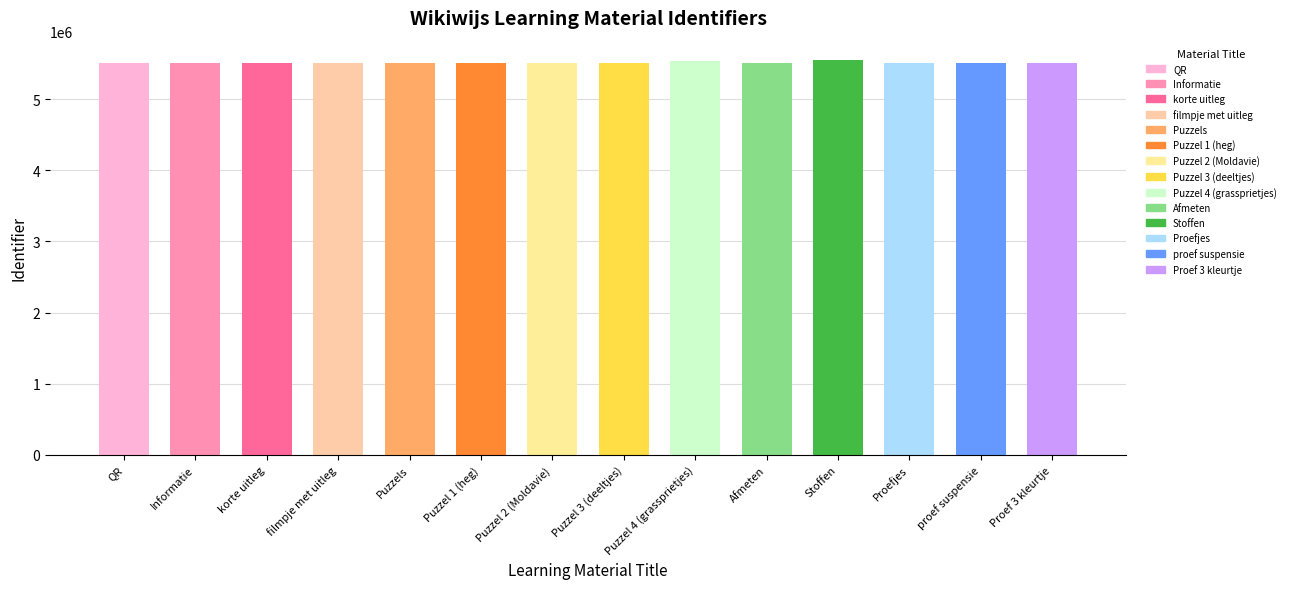

What is the greatest value displayed?

5546196